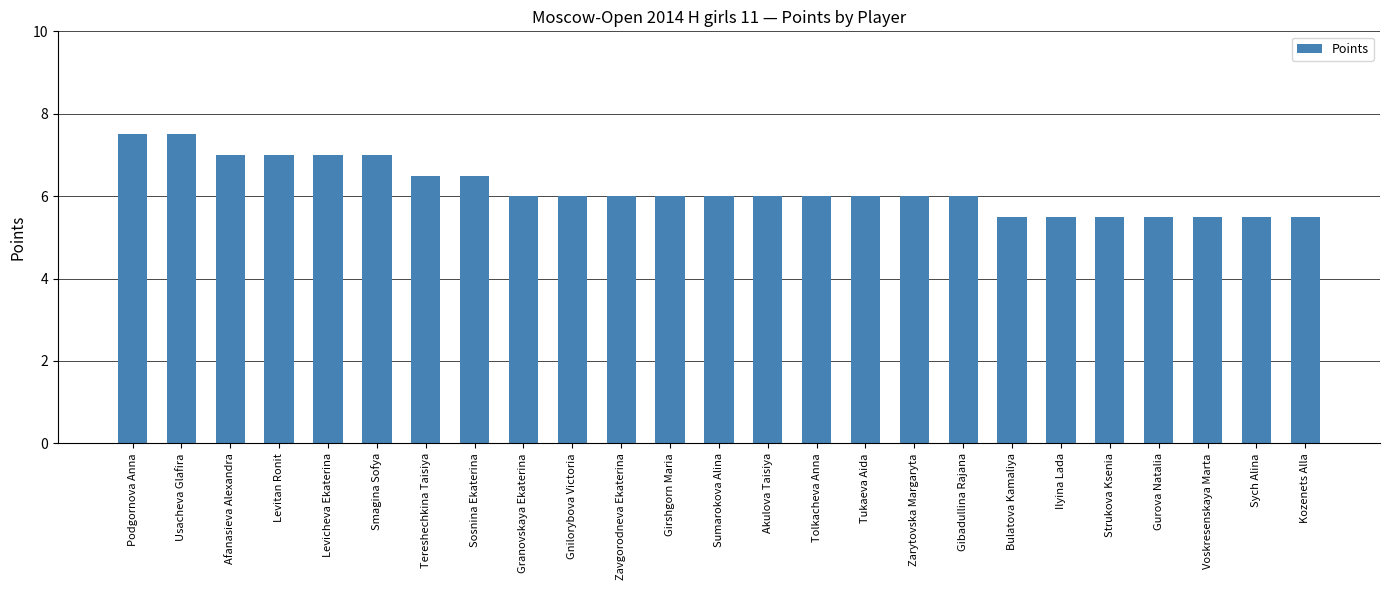

What is the maximum value shown in the chart?

7.5